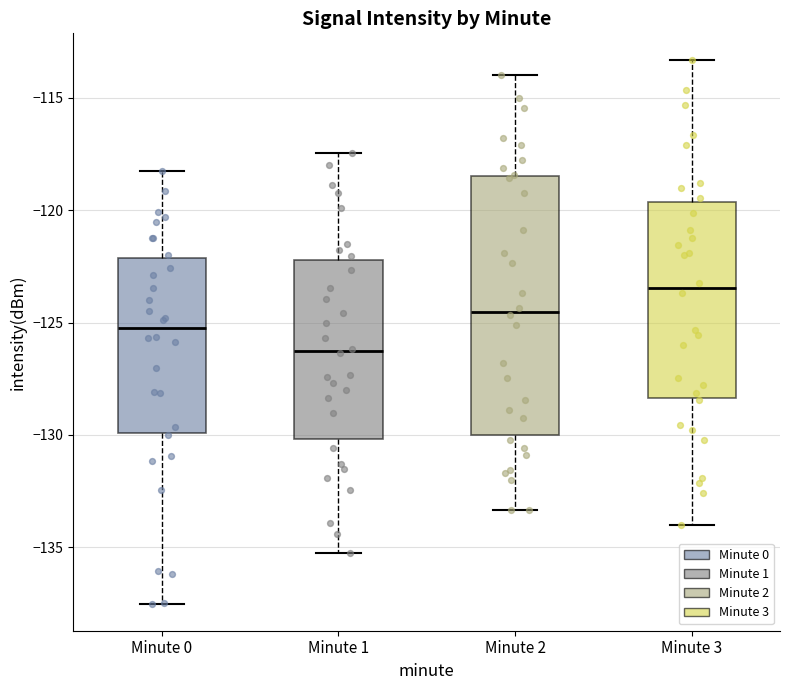

Comparing the boxes themselves (not the whiskers), which one is the tallest?

Minute 2